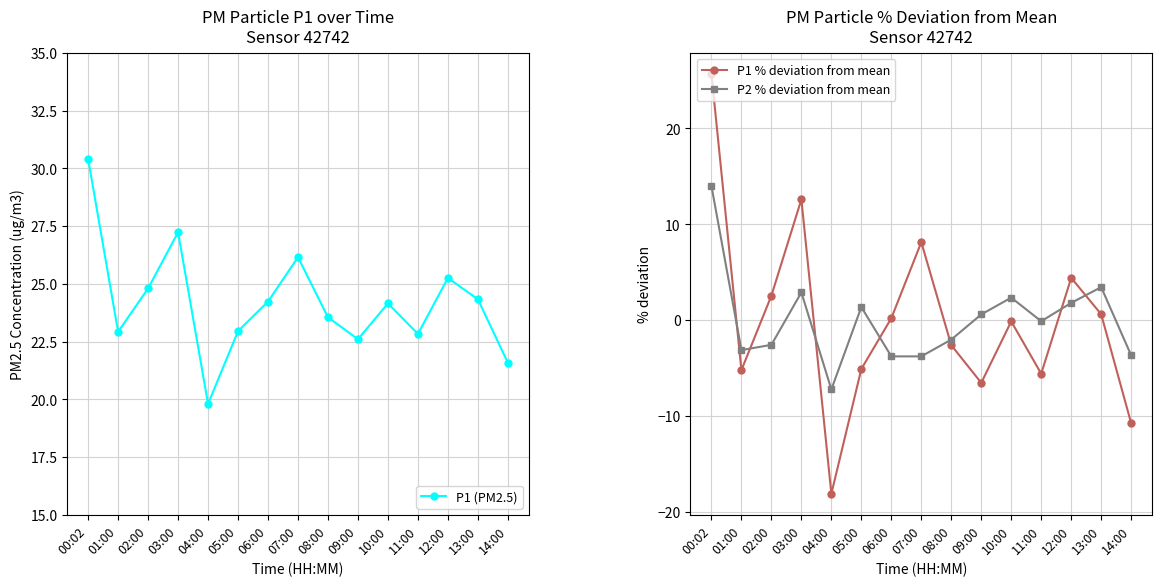

Between 00:02 and 10:00, which is larger?

00:02